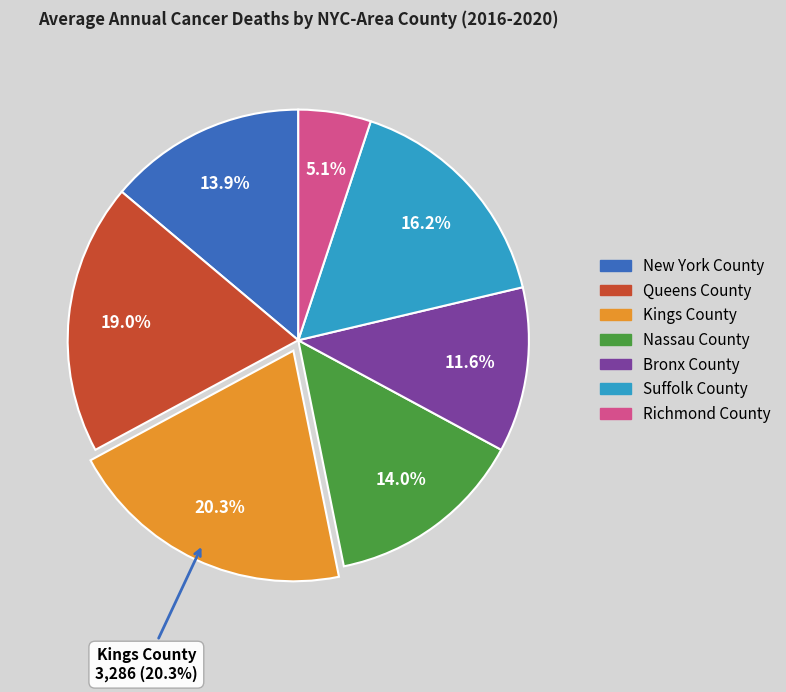

Is it true that Suffolk County is 16% of the pie?

True